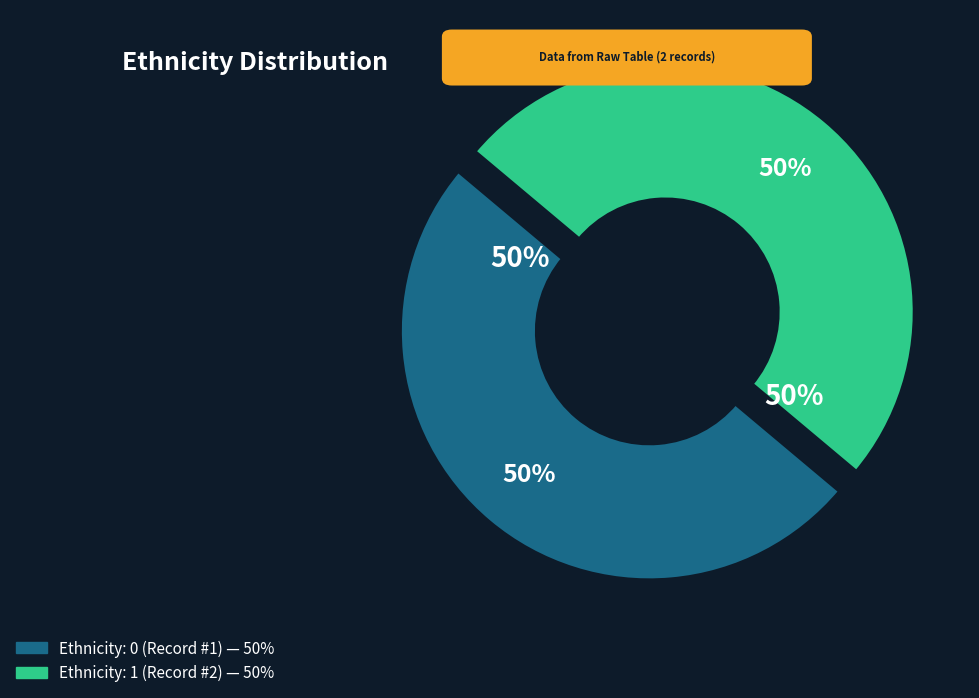

Is there a majority slice in this chart?

Yes